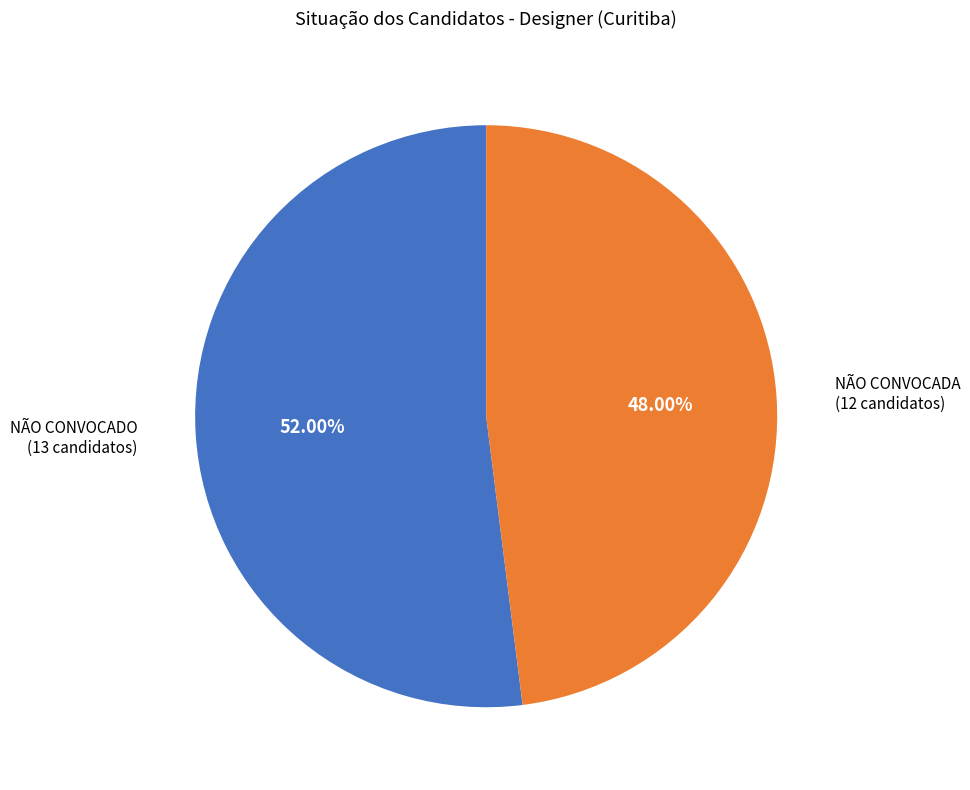

Combined, do NÃO CONVOCADA and NÃO CONVOCADO account for over 50%?

Yes